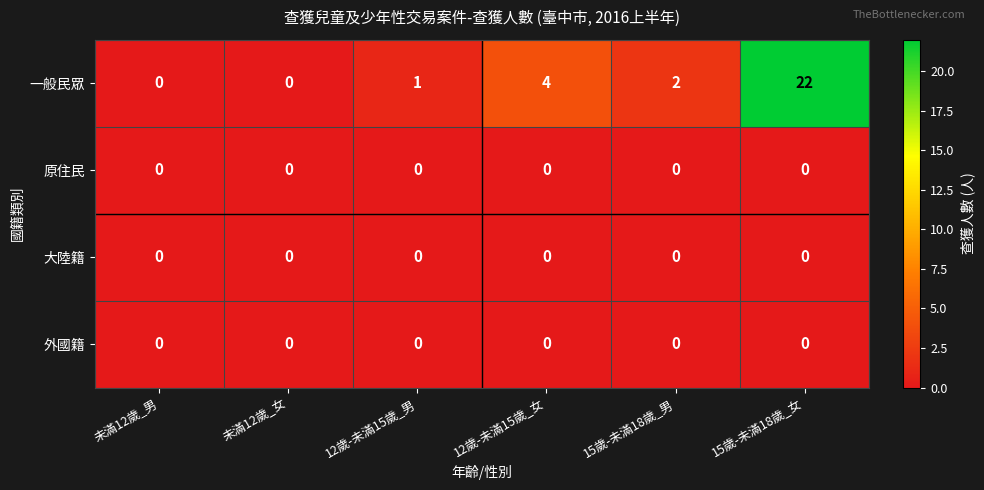

Reading right to left, what are all the values shown in this chart?

一般民眾: 15歲-未滿18歲_女=22	15歲-未滿18歲_男=2	12歲-未滿15歲_女=4	12歲-未滿15歲_男=1	未滿12歲_女=0	未滿12歲_男=0
原住民: 15歲-未滿18歲_女=0	15歲-未滿18歲_男=0	12歲-未滿15歲_女=0	12歲-未滿15歲_男=0	未滿12歲_女=0	未滿12歲_男=0
大陸籍: 15歲-未滿18歲_女=0	15歲-未滿18歲_男=0	12歲-未滿15歲_女=0	12歲-未滿15歲_男=0	未滿12歲_女=0	未滿12歲_男=0
外國籍: 15歲-未滿18歲_女=0	15歲-未滿18歲_男=0	12歲-未滿15歲_女=0	12歲-未滿15歲_男=0	未滿12歲_女=0	未滿12歲_男=0